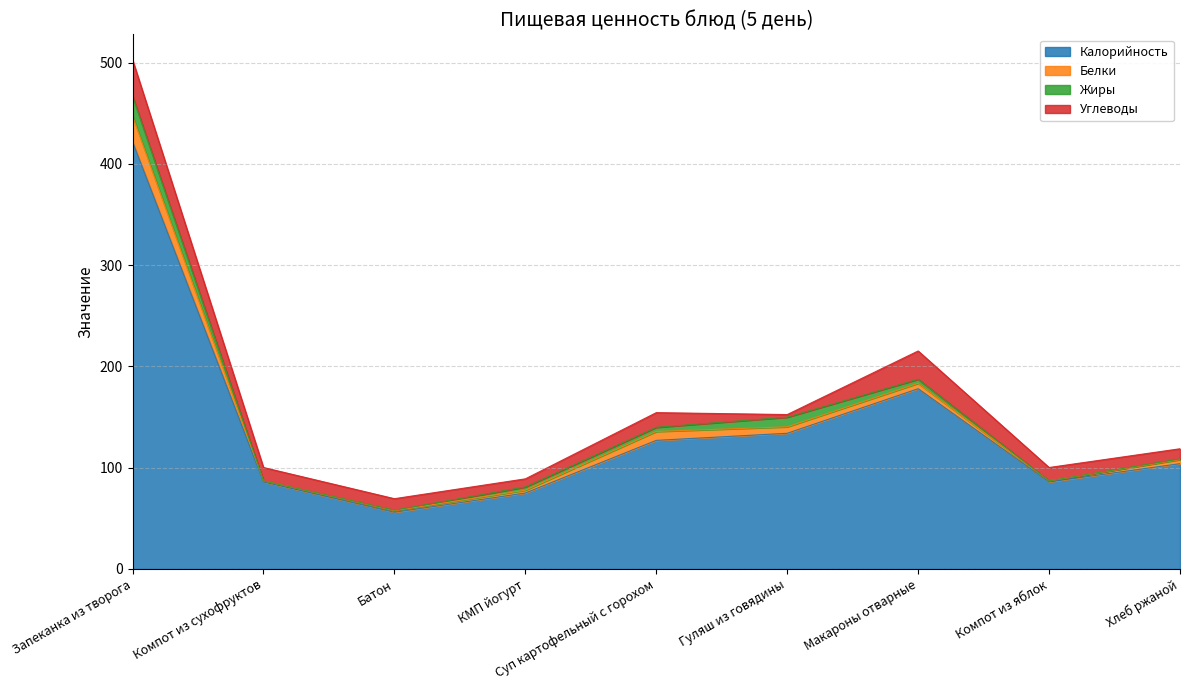

The Белки series shows 1.6 at Компот из сухофруктов. True or false?

False